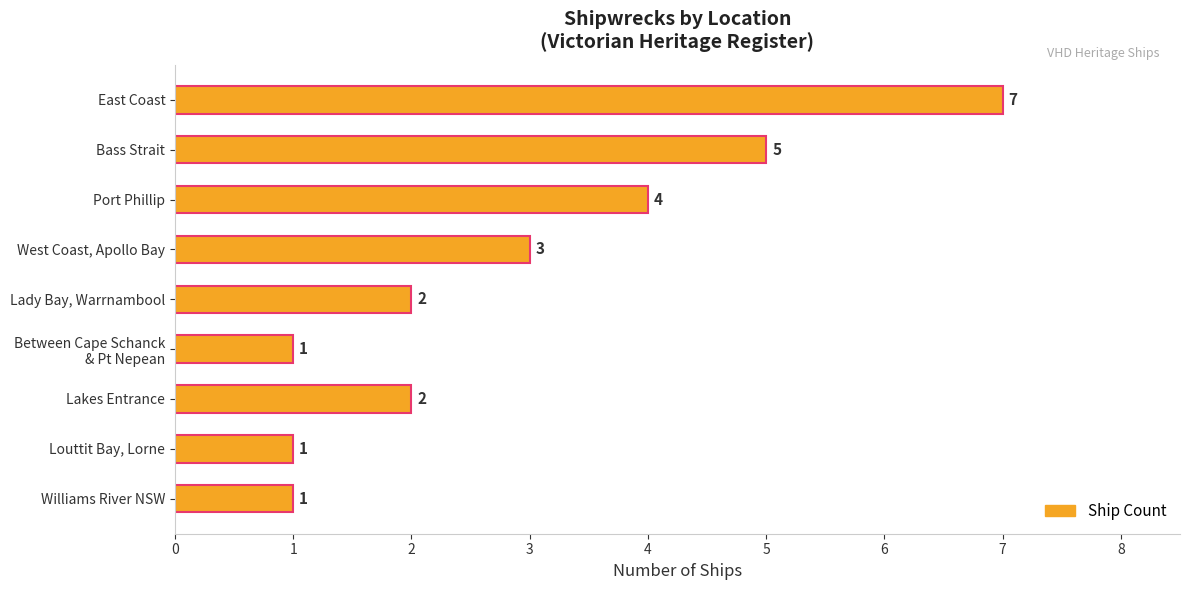

Approximately how many times larger is the value at Louttit Bay, Lorne compared to Williams River NSW?

1.0